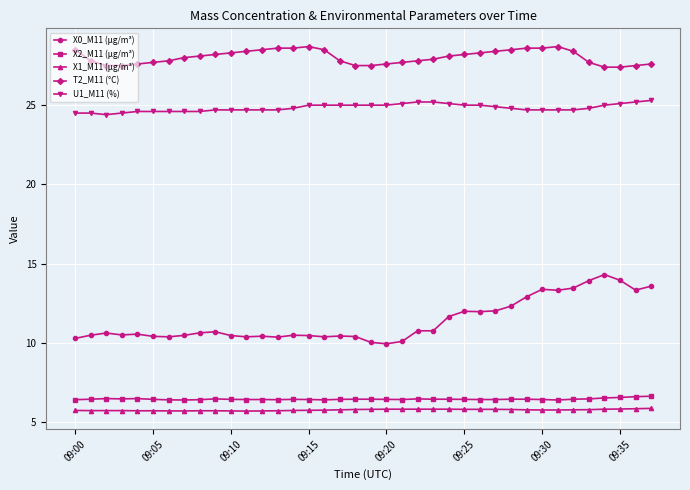

Rank the series by their maximum value, from lowest to highest.

X1_M11 (μg/m³), X2_M11 (μg/m³), X0_M11 (μg/m³), U1_M11 (%), T2_M11 (°C)